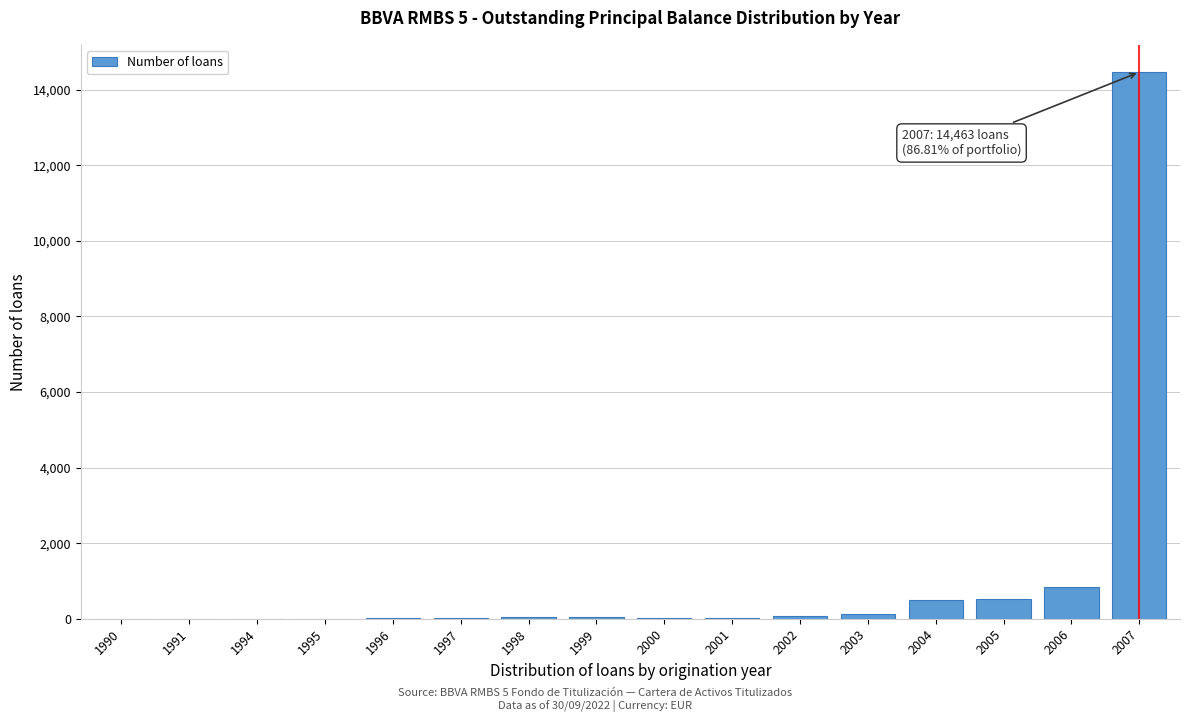

What is the maximum value shown in the chart?

14463